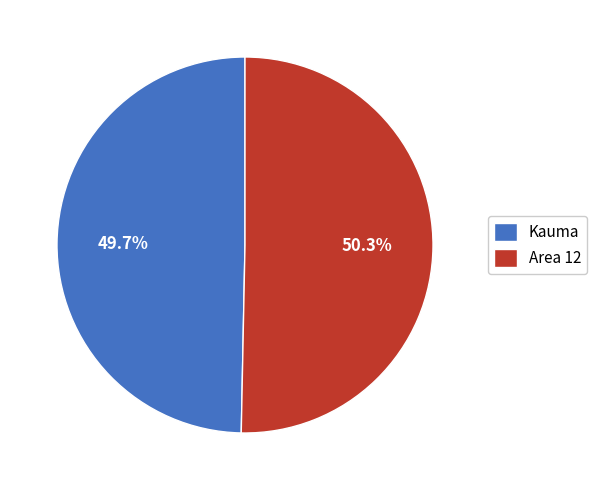

The Area 12 slice represents 60% of the pie. True or false?

False